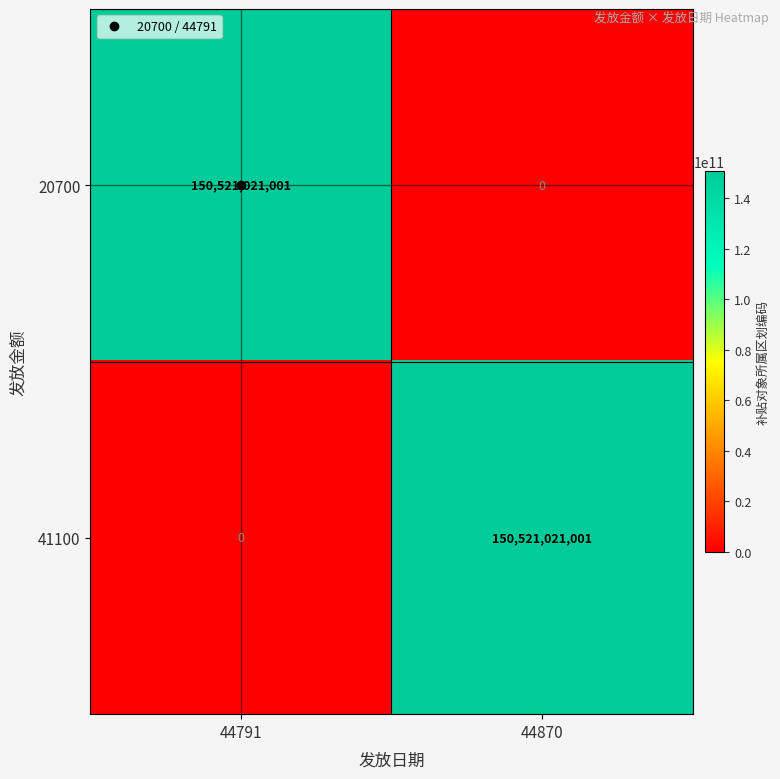

Is the value of 20700 at 44870 greater than the value of 41100 at 44870?

No